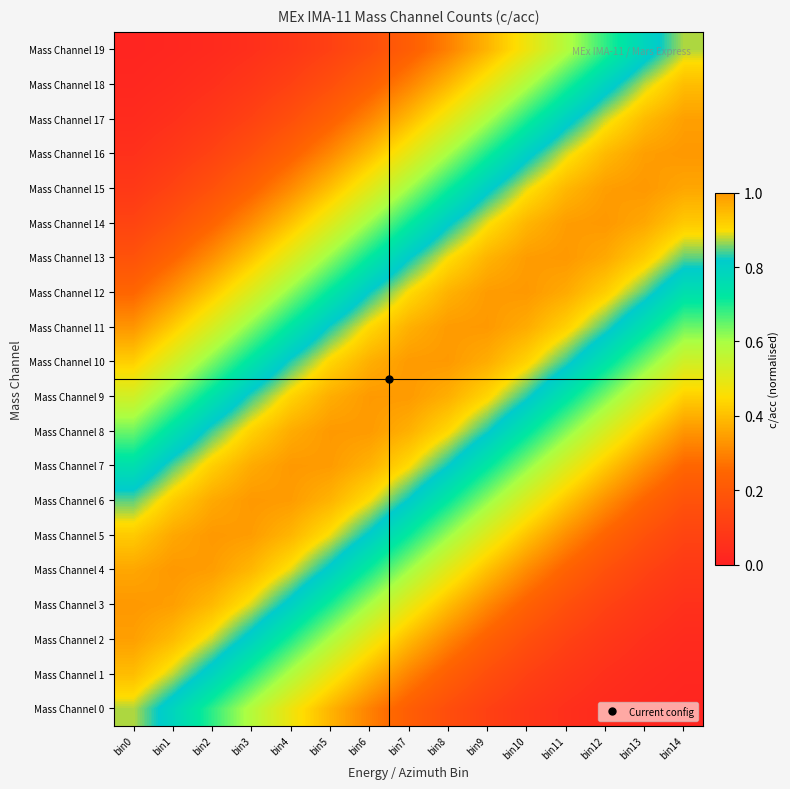

Reading right to left, extract all data points from this chart.

Mass Channel 0: bin14=0.0	bin13=0.0	bin12=0.0	bin11=0.1	bin10=0.1	bin9=0.1	bin8=0.2	bin7=0.2	bin6=0.3	bin5=0.4	bin4=0.5	bin3=0.6	bin2=0.7	bin1=0.8	bin0=0.9
Mass Channel 1: bin14=0.0	bin13=0.0	bin12=0.1	bin11=0.1	bin10=0.1	bin9=0.2	bin8=0.2	bin7=0.3	bin6=0.4	bin5=0.5	bin4=0.6	bin3=0.7	bin2=0.8	bin1=0.9	bin0=0.9
Mass Channel 2: bin14=0.0	bin13=0.1	bin12=0.1	bin11=0.1	bin10=0.2	bin9=0.2	bin8=0.3	bin7=0.4	bin6=0.5	bin5=0.6	bin4=0.7	bin3=0.8	bin2=0.9	bin1=0.9	bin0=1.0
Mass Channel 3: bin14=0.1	bin13=0.1	bin12=0.1	bin11=0.2	bin10=0.2	bin9=0.3	bin8=0.4	bin7=0.5	bin6=0.6	bin5=0.7	bin4=0.8	bin3=0.9	bin2=1.0	bin1=1.0	bin0=1.0
Mass Channel 4: bin14=0.1	bin13=0.1	bin12=0.2	bin11=0.2	bin10=0.3	bin9=0.4	bin8=0.5	bin7=0.6	bin6=0.7	bin5=0.8	bin4=0.9	bin3=1.0	bin2=1.0	bin1=1.0	bin0=1.0
Mass Channel 5: bin14=0.1	bin13=0.2	bin12=0.2	bin11=0.3	bin10=0.4	bin9=0.5	bin8=0.6	bin7=0.7	bin6=0.8	bin5=0.9	bin4=1.0	bin3=1.0	bin2=1.0	bin1=1.0	bin0=0.9
Mass Channel 6: bin14=0.2	bin13=0.2	bin12=0.3	bin11=0.4	bin10=0.5	bin9=0.6	bin8=0.7	bin7=0.8	bin6=0.9	bin5=1.0	bin4=1.0	bin3=1.0	bin2=1.0	bin1=0.9	bin0=0.8
Mass Channel 7: bin14=0.2	bin13=0.3	bin12=0.4	bin11=0.5	bin10=0.6	bin9=0.7	bin8=0.8	bin7=0.9	bin6=1.0	bin5=1.0	bin4=1.0	bin3=1.0	bin2=0.9	bin1=0.8	bin0=0.8
Mass Channel 8: bin14=0.3	bin13=0.4	bin12=0.5	bin11=0.6	bin10=0.7	bin9=0.8	bin8=0.9	bin7=1.0	bin6=1.0	bin5=1.0	bin4=1.0	bin3=0.9	bin2=0.8	bin1=0.7	bin0=0.6
Mass Channel 9: bin14=0.4	bin13=0.5	bin12=0.6	bin11=0.7	bin10=0.8	bin9=0.9	bin8=1.0	bin7=1.0	bin6=1.0	bin5=1.0	bin4=0.9	bin3=0.8	bin2=0.7	bin1=0.6	bin0=0.5
Mass Channel 10: bin14=0.5	bin13=0.6	bin12=0.7	bin11=0.8	bin10=0.9	bin9=1.0	bin8=1.0	bin7=1.0	bin6=1.0	bin5=0.9	bin4=0.8	bin3=0.7	bin2=0.6	bin1=0.5	bin0=0.4
Mass Channel 11: bin14=0.6	bin13=0.7	bin12=0.8	bin11=0.9	bin10=1.0	bin9=1.0	bin8=1.0	bin7=1.0	bin6=0.9	bin5=0.8	bin4=0.7	bin3=0.6	bin2=0.5	bin1=0.4	bin0=0.3
Mass Channel 12: bin14=0.8	bin13=0.8	bin12=0.9	bin11=1.0	bin10=1.0	bin9=1.0	bin8=1.0	bin7=0.9	bin6=0.8	bin5=0.7	bin4=0.6	bin3=0.5	bin2=0.4	bin1=0.3	bin0=0.2
Mass Channel 13: bin14=0.8	bin13=0.9	bin12=1.0	bin11=1.0	bin10=1.0	bin9=1.0	bin8=0.9	bin7=0.8	bin6=0.7	bin5=0.6	bin4=0.5	bin3=0.4	bin2=0.3	bin1=0.2	bin0=0.2
Mass Channel 14: bin14=0.9	bin13=1.0	bin12=1.0	bin11=1.0	bin10=1.0	bin9=0.9	bin8=0.8	bin7=0.7	bin6=0.6	bin5=0.5	bin4=0.4	bin3=0.3	bin2=0.2	bin1=0.2	bin0=0.1
Mass Channel 15: bin14=1.0	bin13=1.0	bin12=1.0	bin11=1.0	bin10=0.9	bin9=0.8	bin8=0.7	bin7=0.6	bin6=0.5	bin5=0.4	bin4=0.3	bin3=0.2	bin2=0.2	bin1=0.1	bin0=0.1
Mass Channel 16: bin14=1.0	bin13=1.0	bin12=1.0	bin11=0.9	bin10=0.8	bin9=0.7	bin8=0.6	bin7=0.5	bin6=0.4	bin5=0.3	bin4=0.2	bin3=0.2	bin2=0.1	bin1=0.1	bin0=0.1
Mass Channel 17: bin14=1.0	bin13=0.9	bin12=0.9	bin11=0.8	bin10=0.7	bin9=0.6	bin8=0.5	bin7=0.4	bin6=0.3	bin5=0.2	bin4=0.2	bin3=0.1	bin2=0.1	bin1=0.1	bin0=0.0
Mass Channel 18: bin14=0.9	bin13=0.9	bin12=0.8	bin11=0.7	bin10=0.6	bin9=0.5	bin8=0.4	bin7=0.3	bin6=0.2	bin5=0.2	bin4=0.1	bin3=0.1	bin2=0.1	bin1=0.0	bin0=0.0
Mass Channel 19: bin14=0.9	bin13=0.8	bin12=0.7	bin11=0.6	bin10=0.5	bin9=0.4	bin8=0.3	bin7=0.2	bin6=0.2	bin5=0.1	bin4=0.1	bin3=0.1	bin2=0.0	bin1=0.0	bin0=0.0